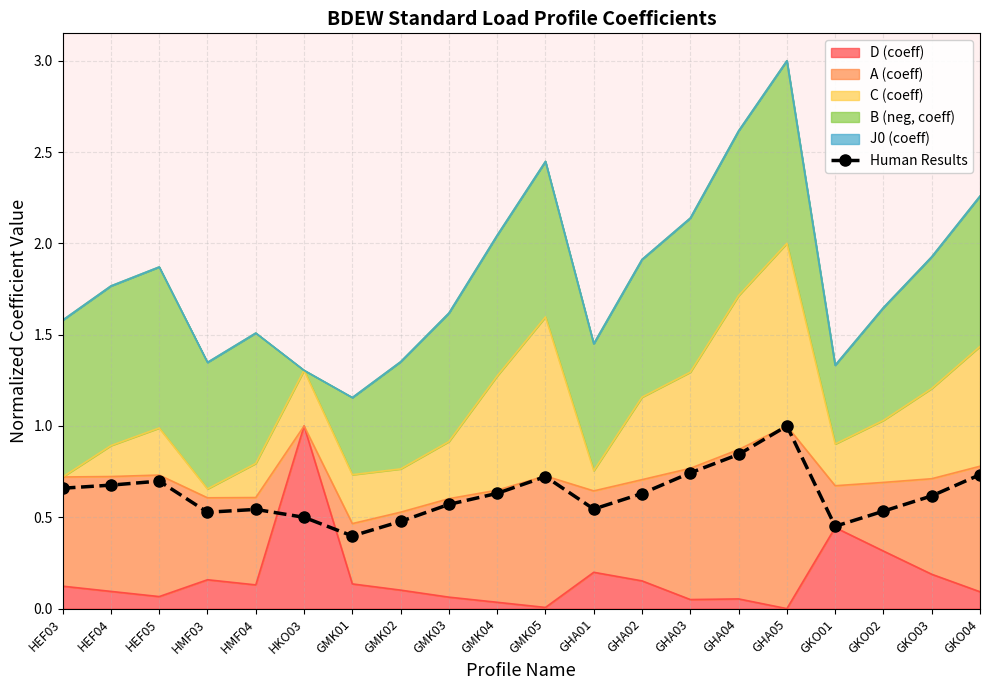

How many points are lower than both their immediate neighbors (excluding endpoints)?

4